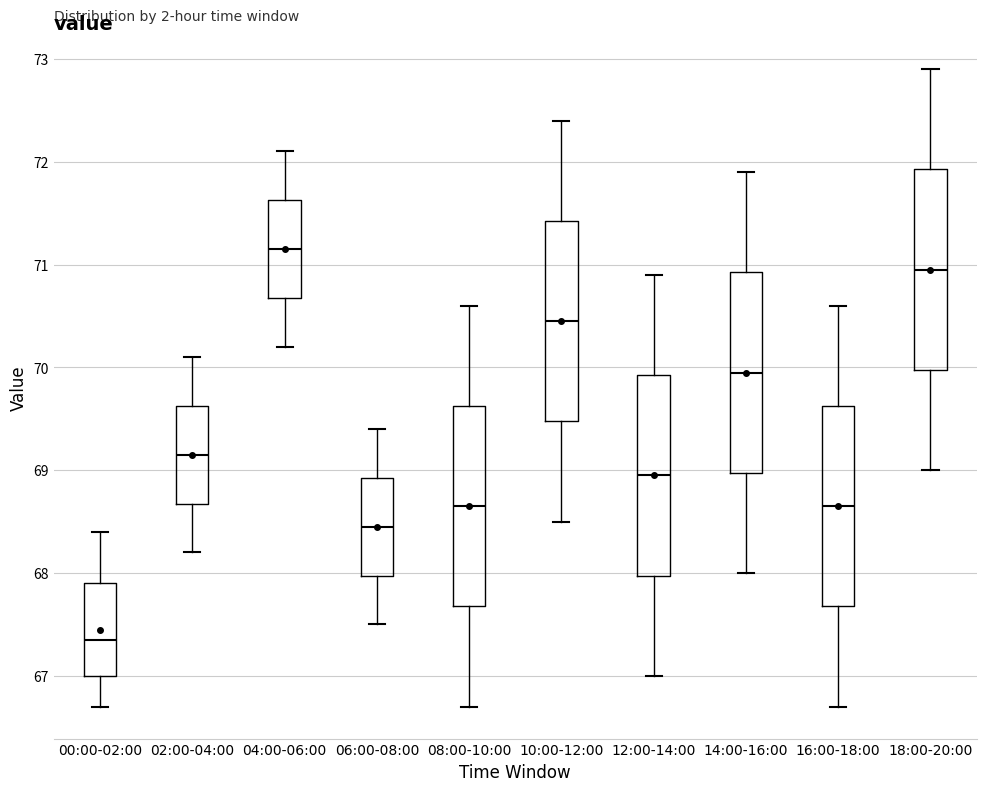

Reading left to right, read every box against the y-axis: the position of its median line, the range the box covers, and the ends of its whiskers. The values are not printed on the chart, so give them approximately, as read against the axis.

00:00-02:00: median 67.4, box 67.0 to 67.9, whiskers 66.7 to 68.4
02:00-04:00: median 69.2, box 68.7 to 69.6, whiskers 68.2 to 70.1
04:00-06:00: median 71.2, box 70.7 to 71.6, whiskers 70.2 to 72.1
06:00-08:00: median 68.5, box 68.0 to 68.9, whiskers 67.5 to 69.4
08:00-10:00: median 68.7, box 67.7 to 69.6, whiskers 66.7 to 70.6
10:00-12:00: median 70.5, box 69.5 to 71.4, whiskers 68.5 to 72.4
12:00-14:00: median 69.0, box 68.0 to 69.9, whiskers 67.0 to 70.9
14:00-16:00: median 70.0, box 69.0 to 70.9, whiskers 68.0 to 71.9
16:00-18:00: median 68.7, box 67.7 to 69.6, whiskers 66.7 to 70.6
18:00-20:00: median 71.0, box 70.0 to 71.9, whiskers 69.0 to 72.9